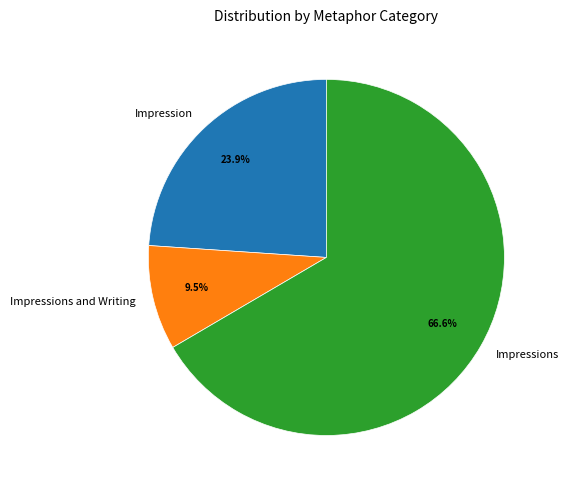

Which slice is the smallest?

Impressions and Writing